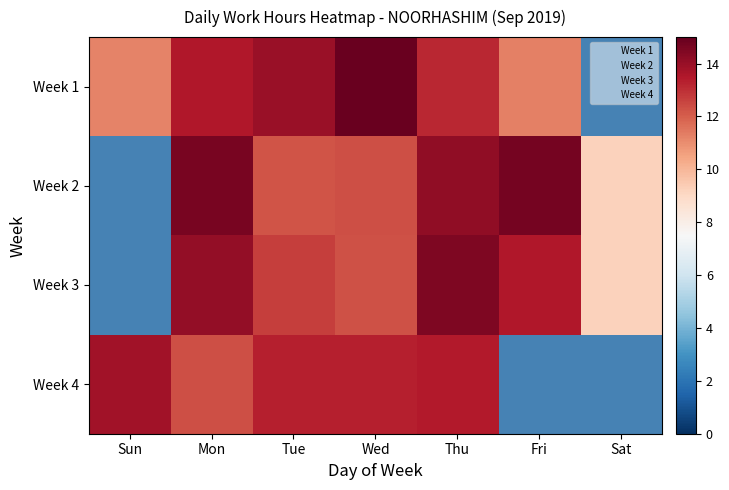

What is the average value of the Week4 series?

9.5